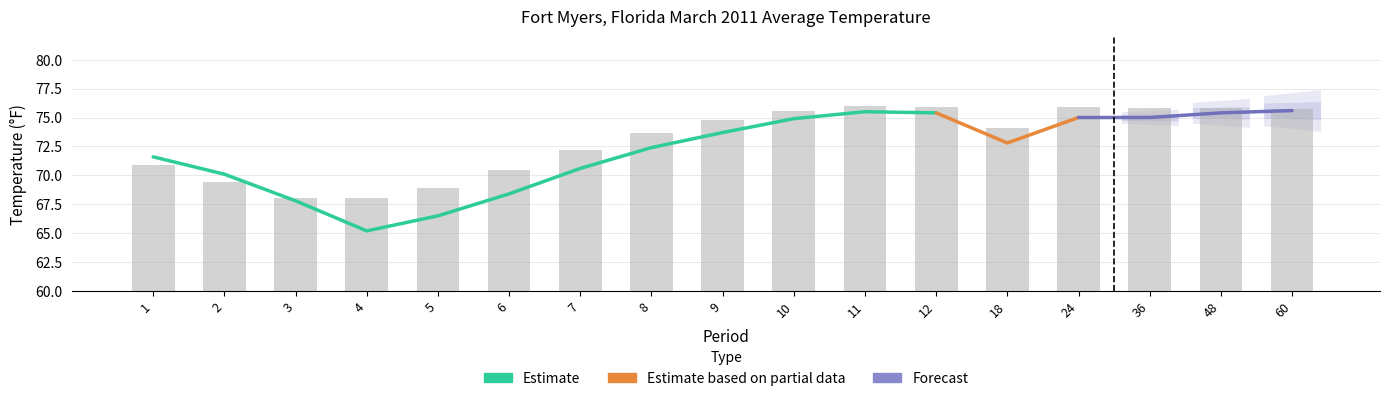

How many categories are shown in the chart?

17